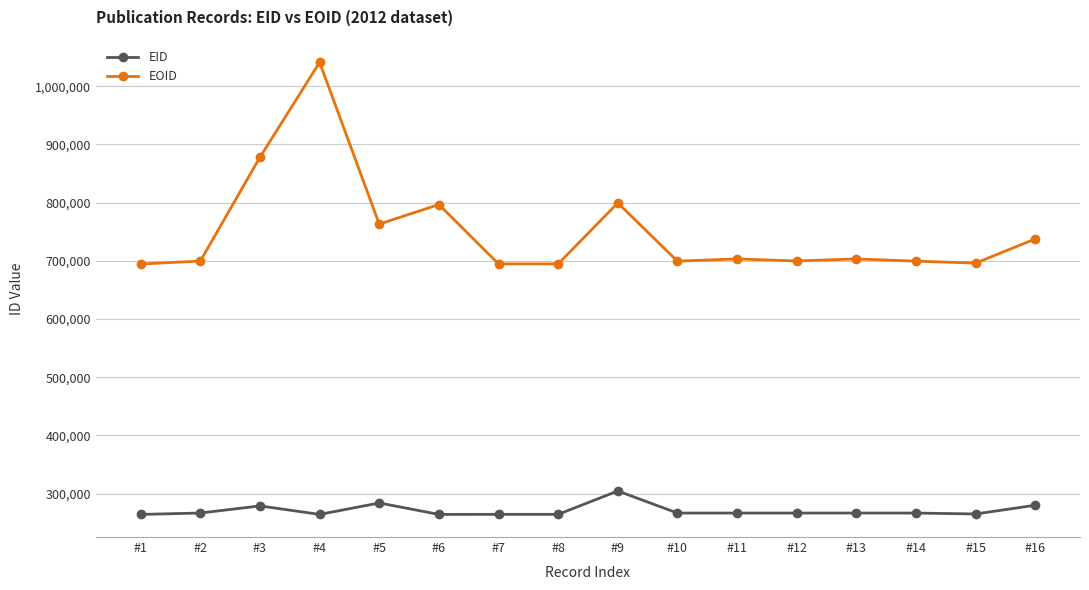

True or false: EID has a value of 110429 at #4.

False